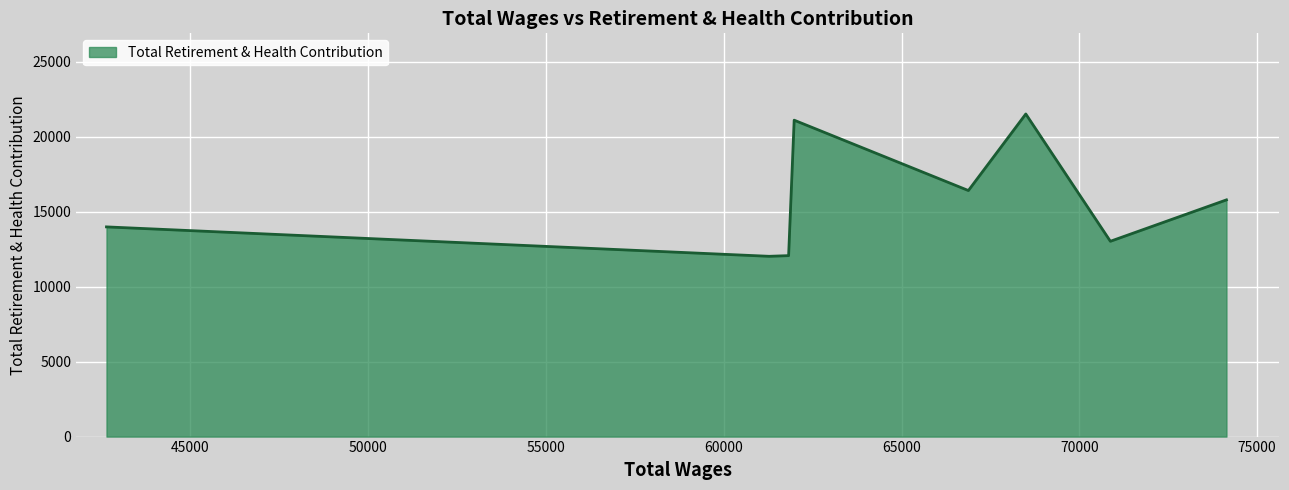

What is the maximum value shown in the chart?

21526.3